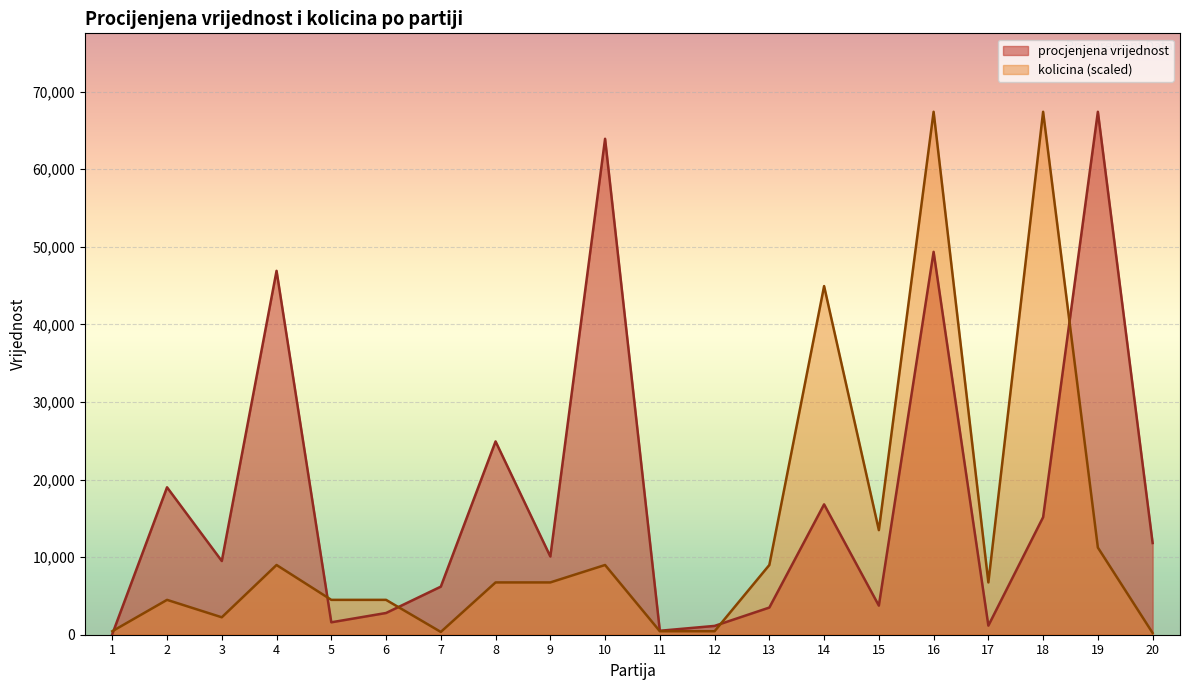

At which label does procjenjena vrijednost first exceed 10080?

2